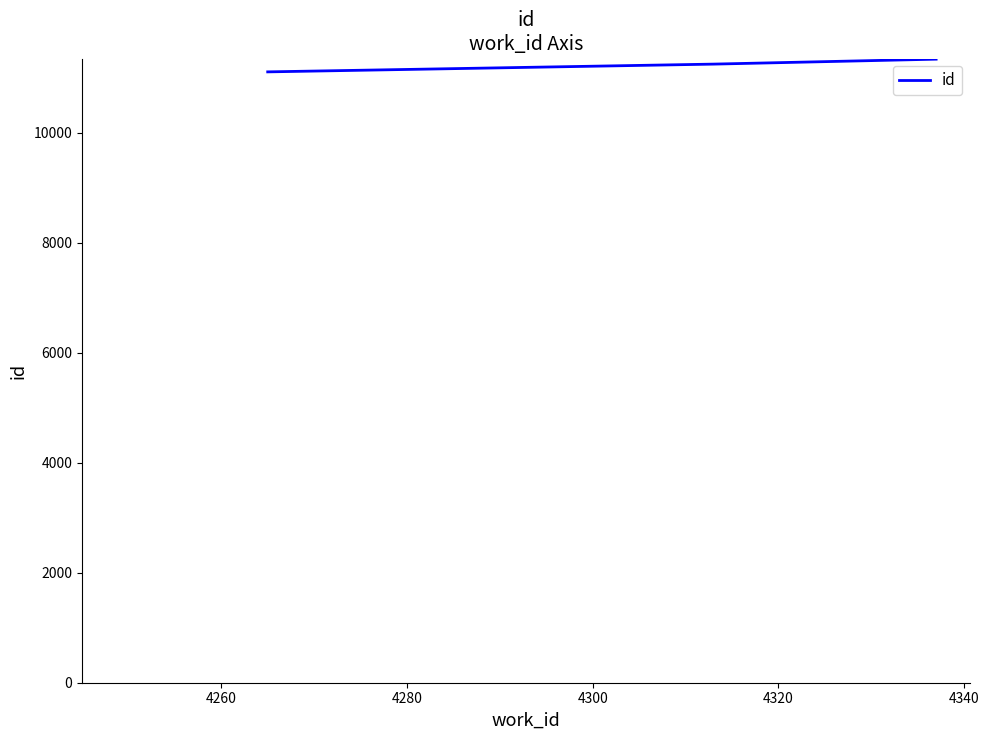

What is the greatest value displayed?

11338